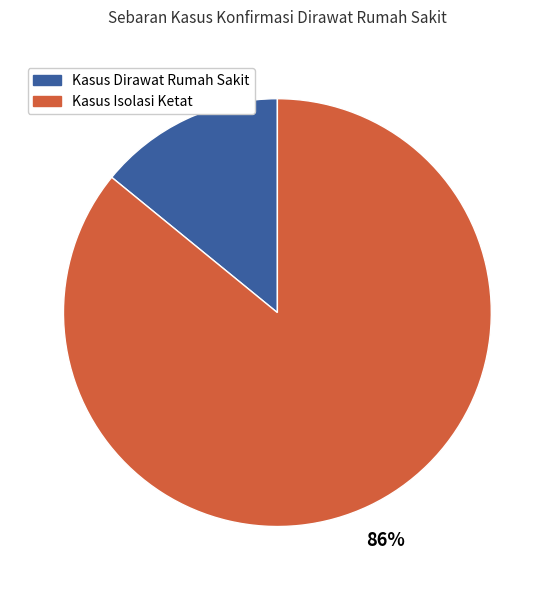

Is there a majority slice in this chart?

Yes